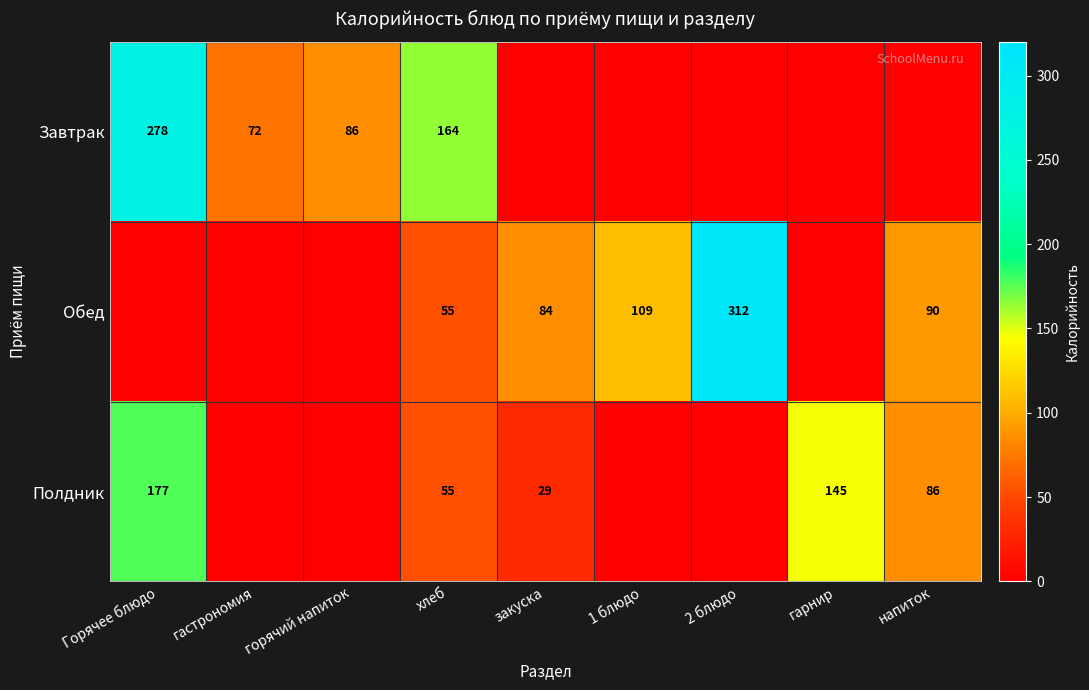

What is the difference between the highest and lowest values at хлеб?

109